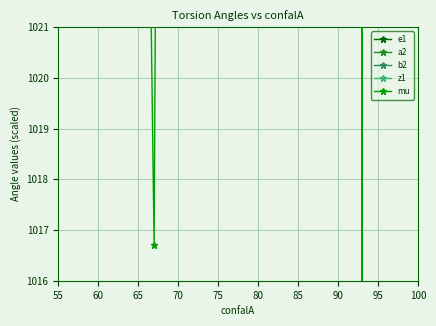

What is the greatest value displayed?

1049.9